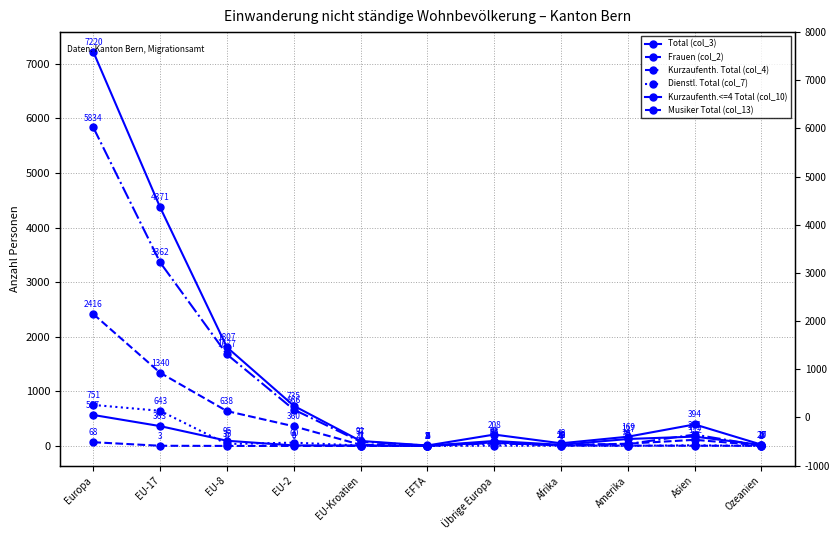

Is it true that Musiker Total (col_13) equals 1 at Ozeanien?

False